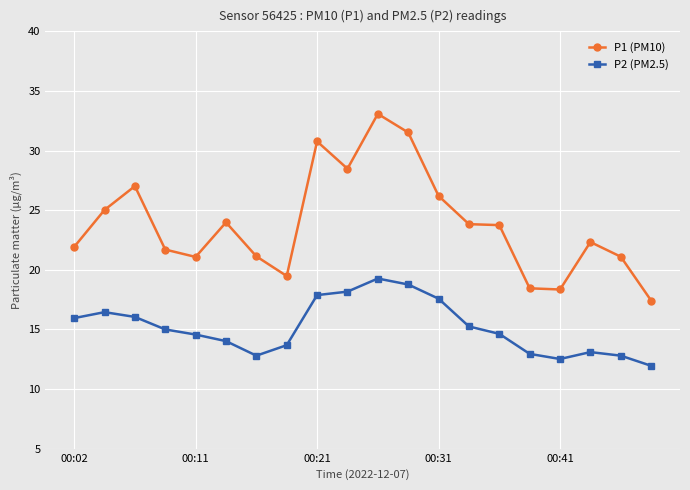

Which series has the largest total across all categories?

P1 (PM10)